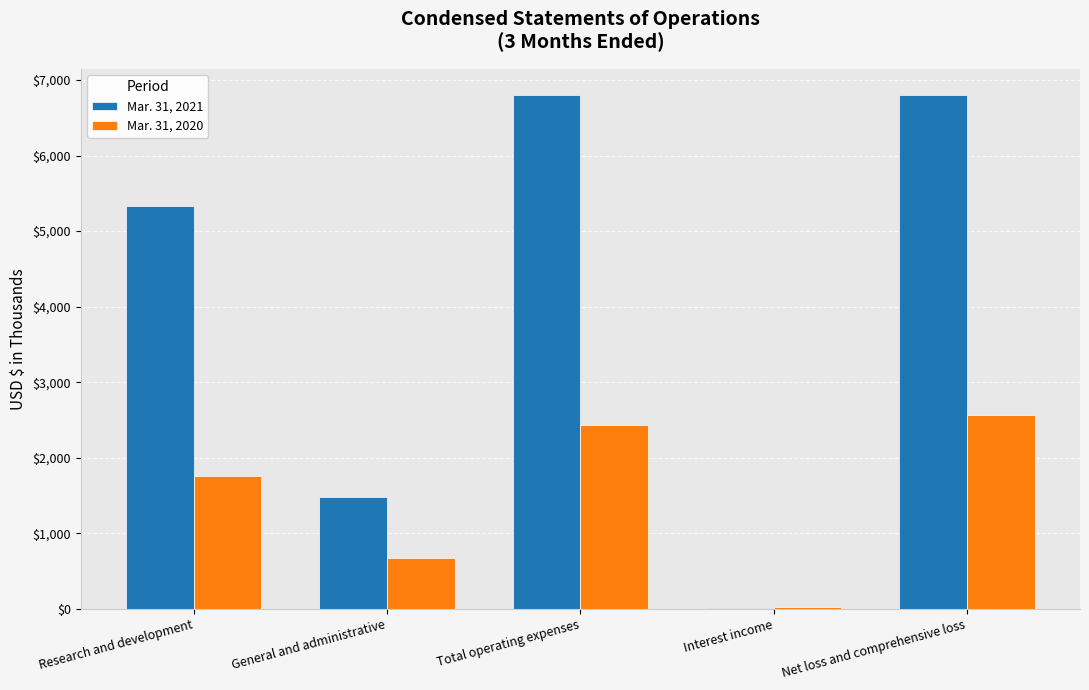

Is it true that Mar. 31, 2021 equals 9755 at Total operating expenses?

False